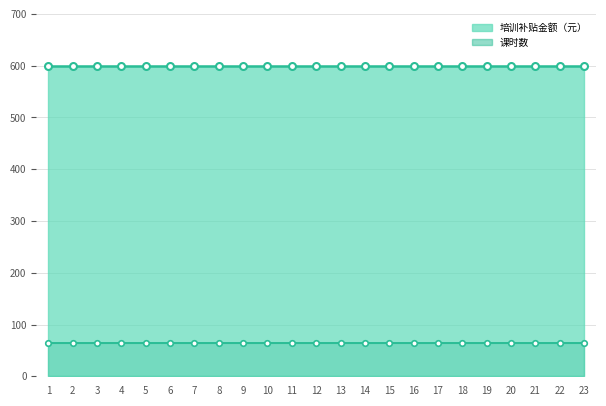

How many categories are shown in the chart?

23